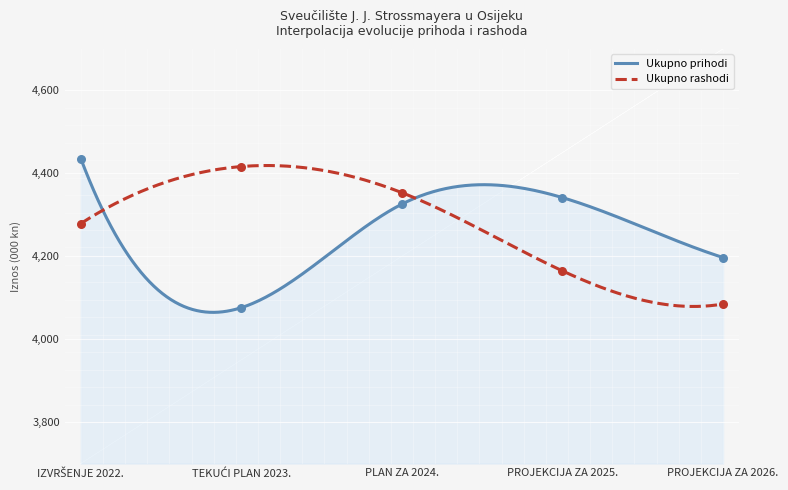

What are all the series names shown in the legend?

Ukupno prihodi, Ukupno rashodi